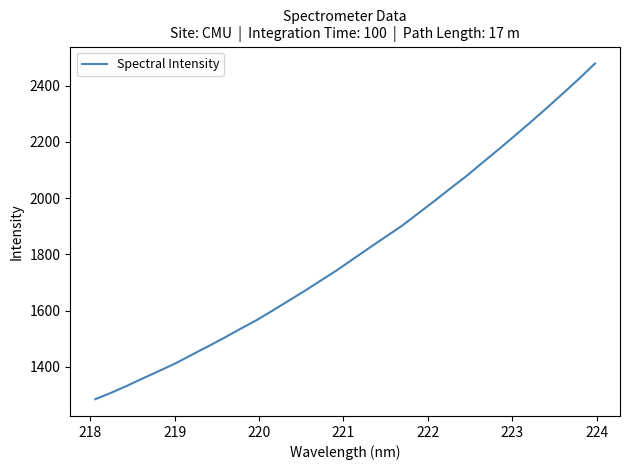

True or false: there are more than 1 points higher than both neighbors.

False